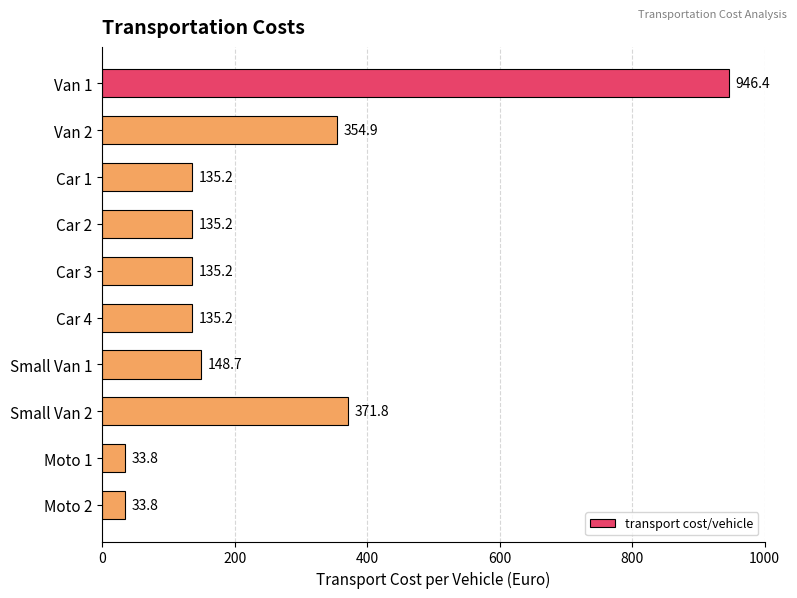

True or false: the data shows 135.2 at Car 4.

True